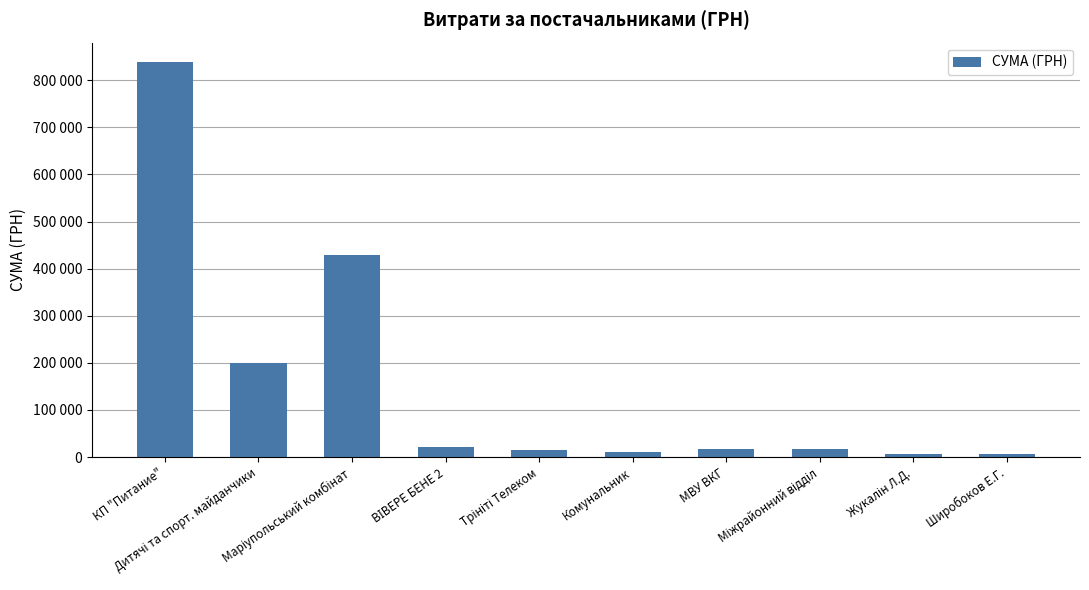

Does the chart contain any negative values?

No